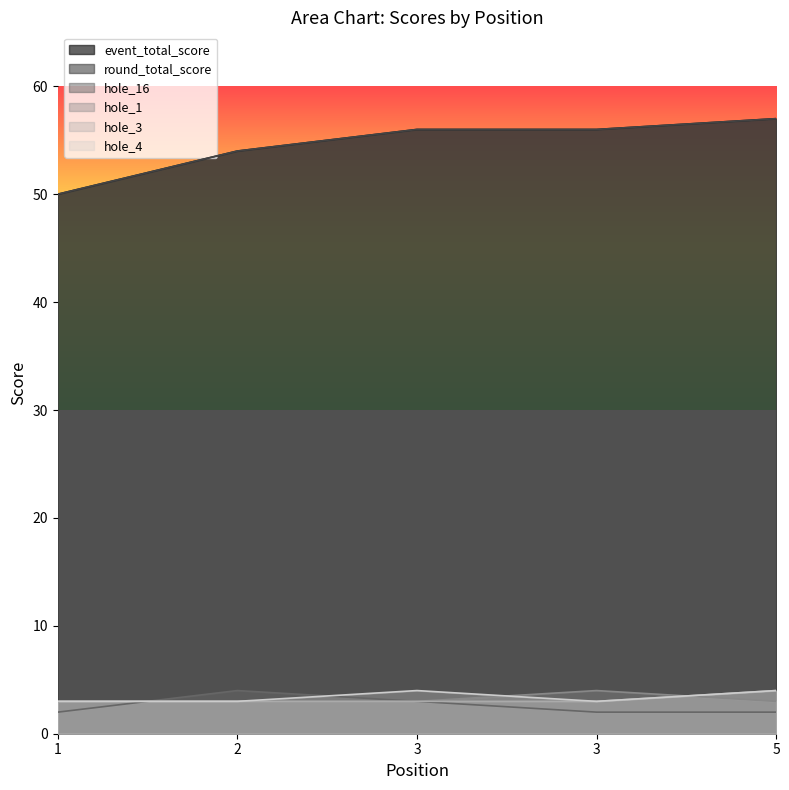

What value does the round_total_score series have at 3?

56